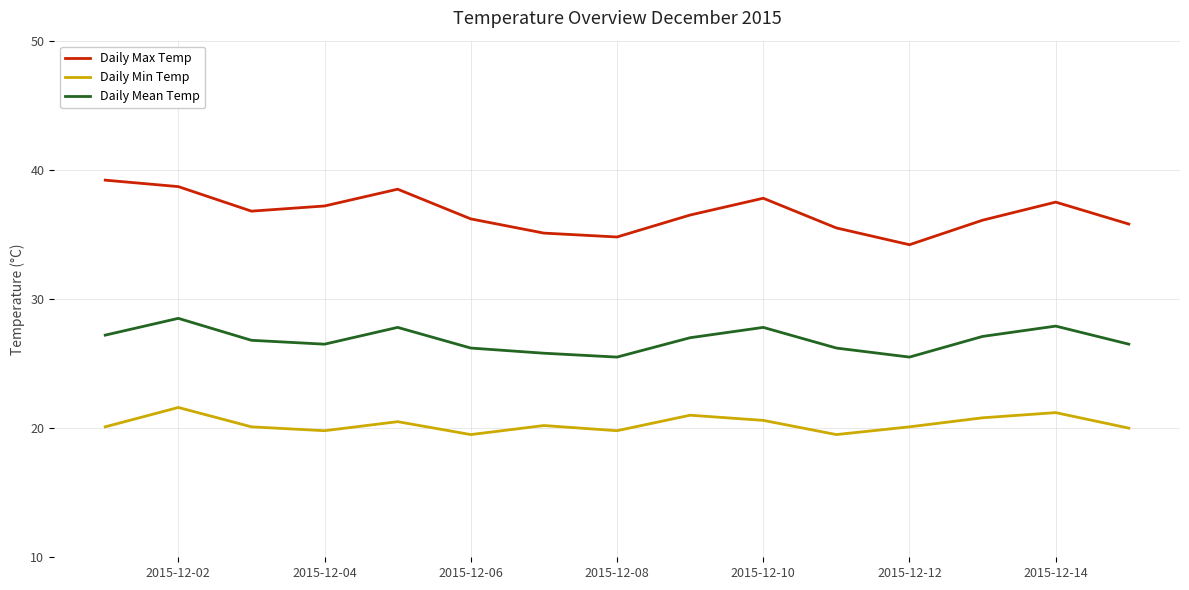

What is the greatest value displayed?

39.2